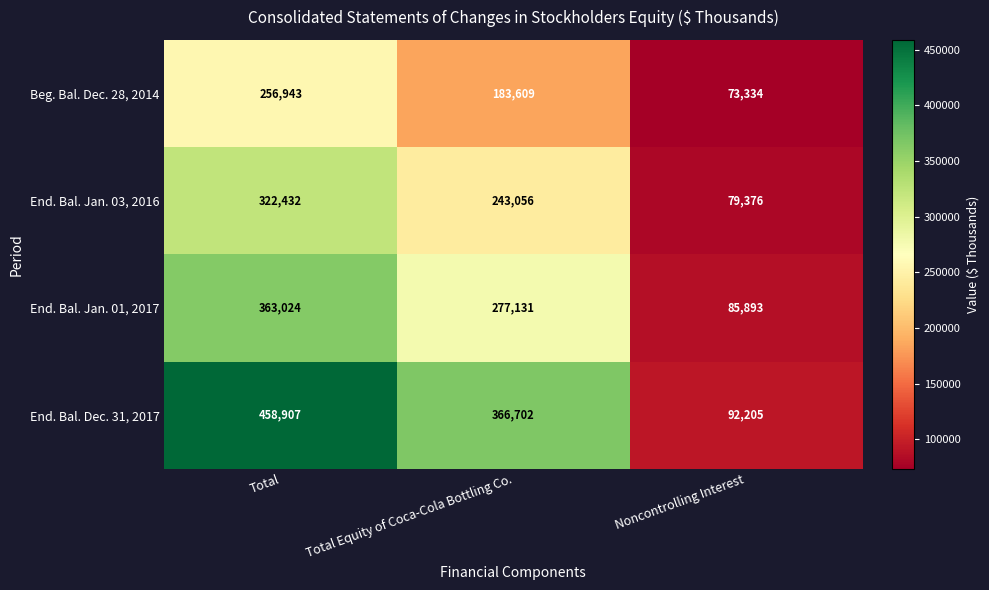

True or false: End. Bal. Jan. 03, 2016 has a value of 216198 at Total.

False